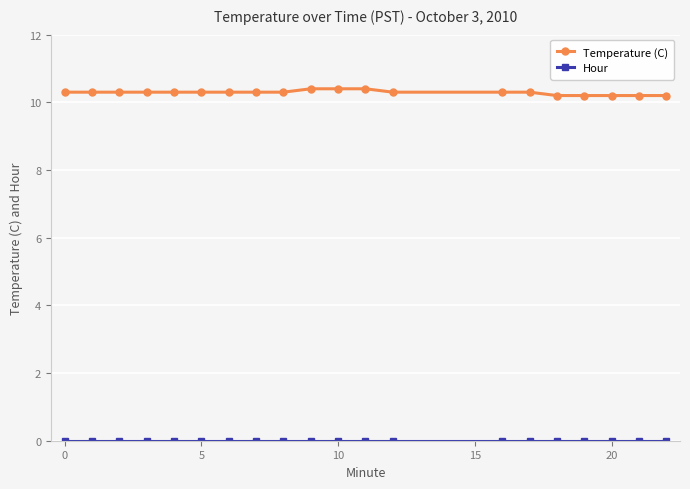

Count the Temperature (C) values in the range 10 to 11.

20